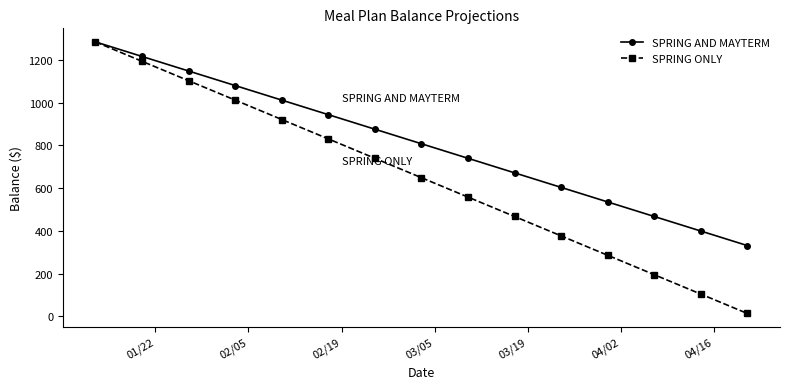

What is the sum of all SPRING ONLY values?

9734.8